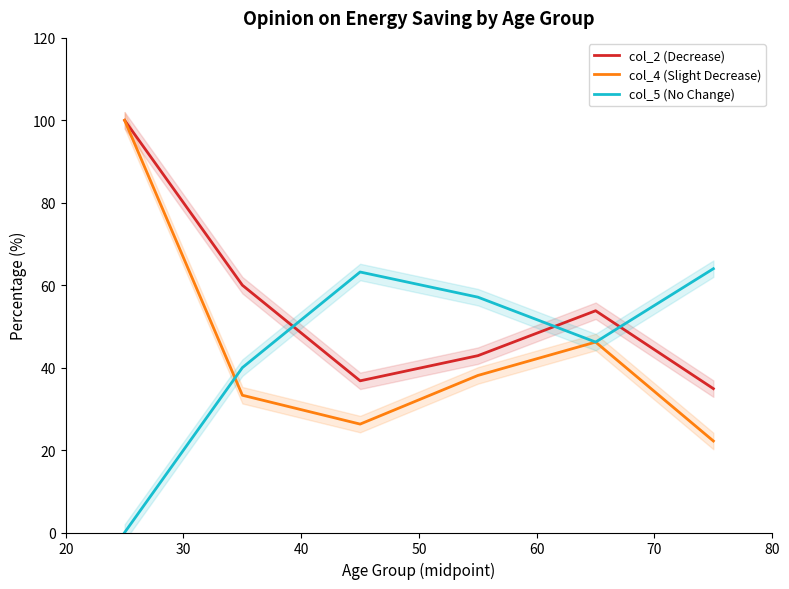

What is the sum of the col_5 (No Change) values at 50 and 40?

120.3